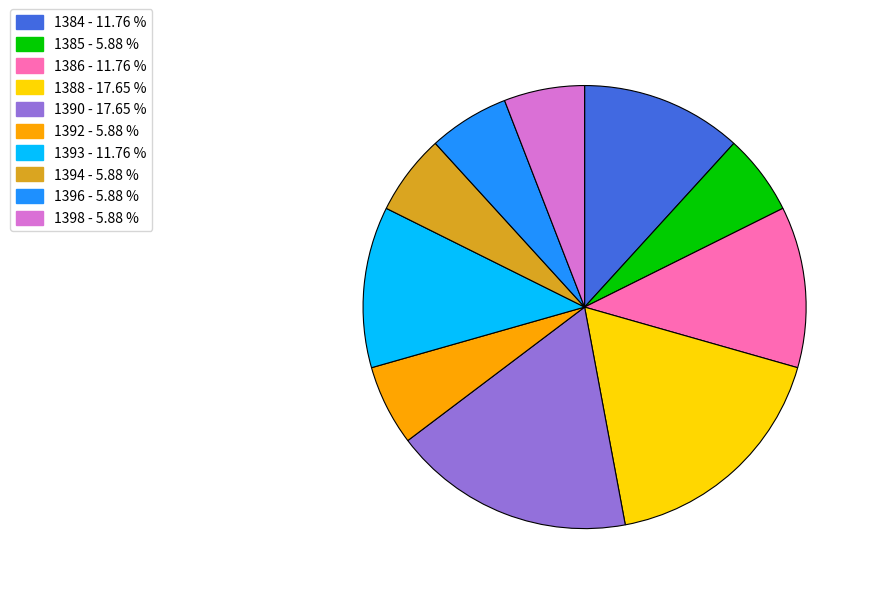

Is there a majority slice in this chart?

No